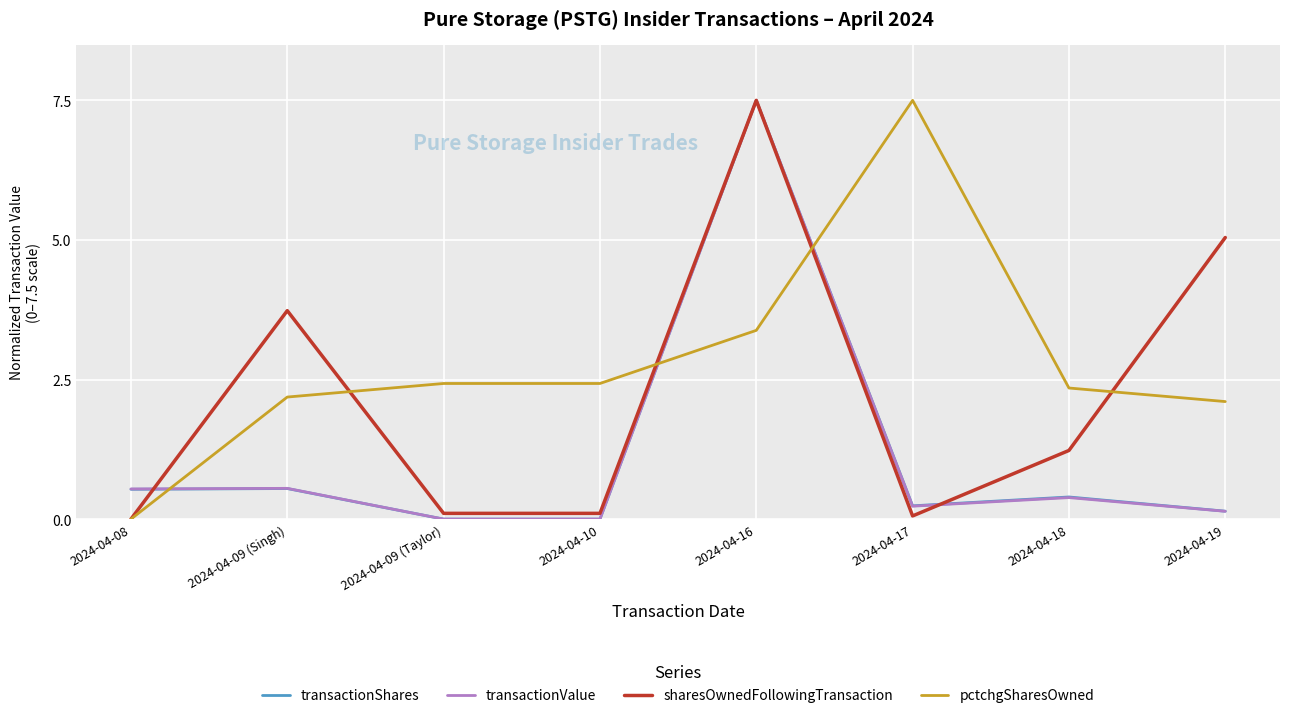

At how many categories does at least one series exceed 6?

2